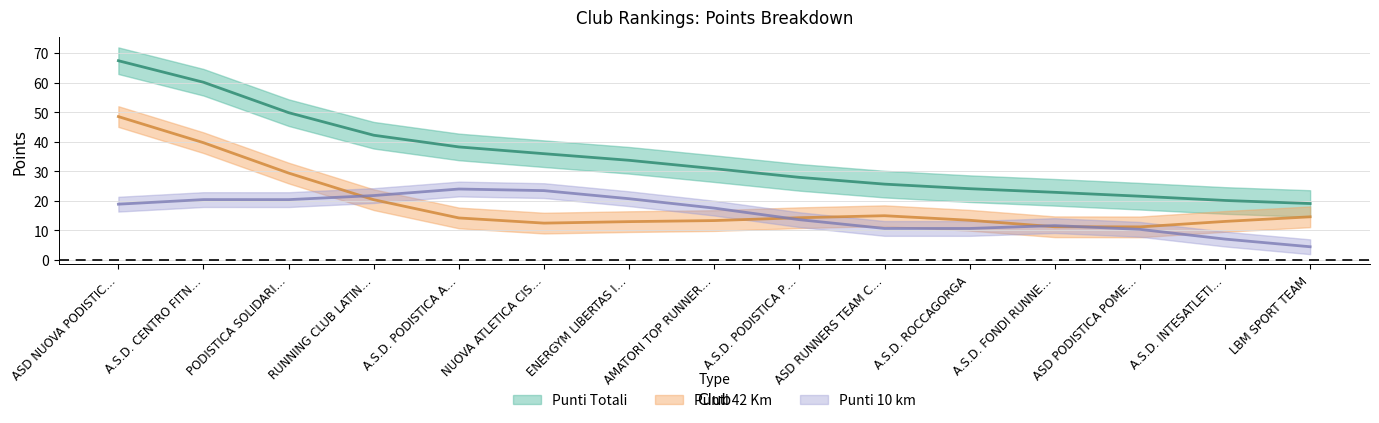

Which category has the lowest value in the Punti 10 km series?

LBM SPORT TEAM